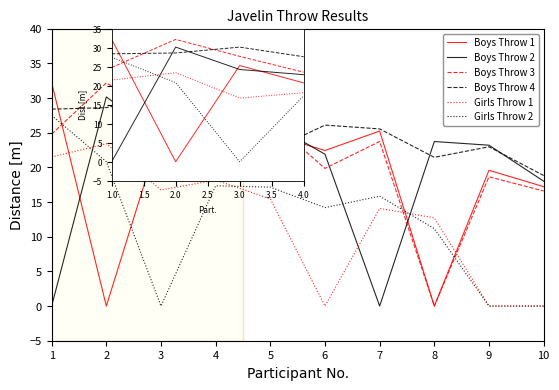

The Boys Throw 4 series shows 28.6 at 2. True or false?

True